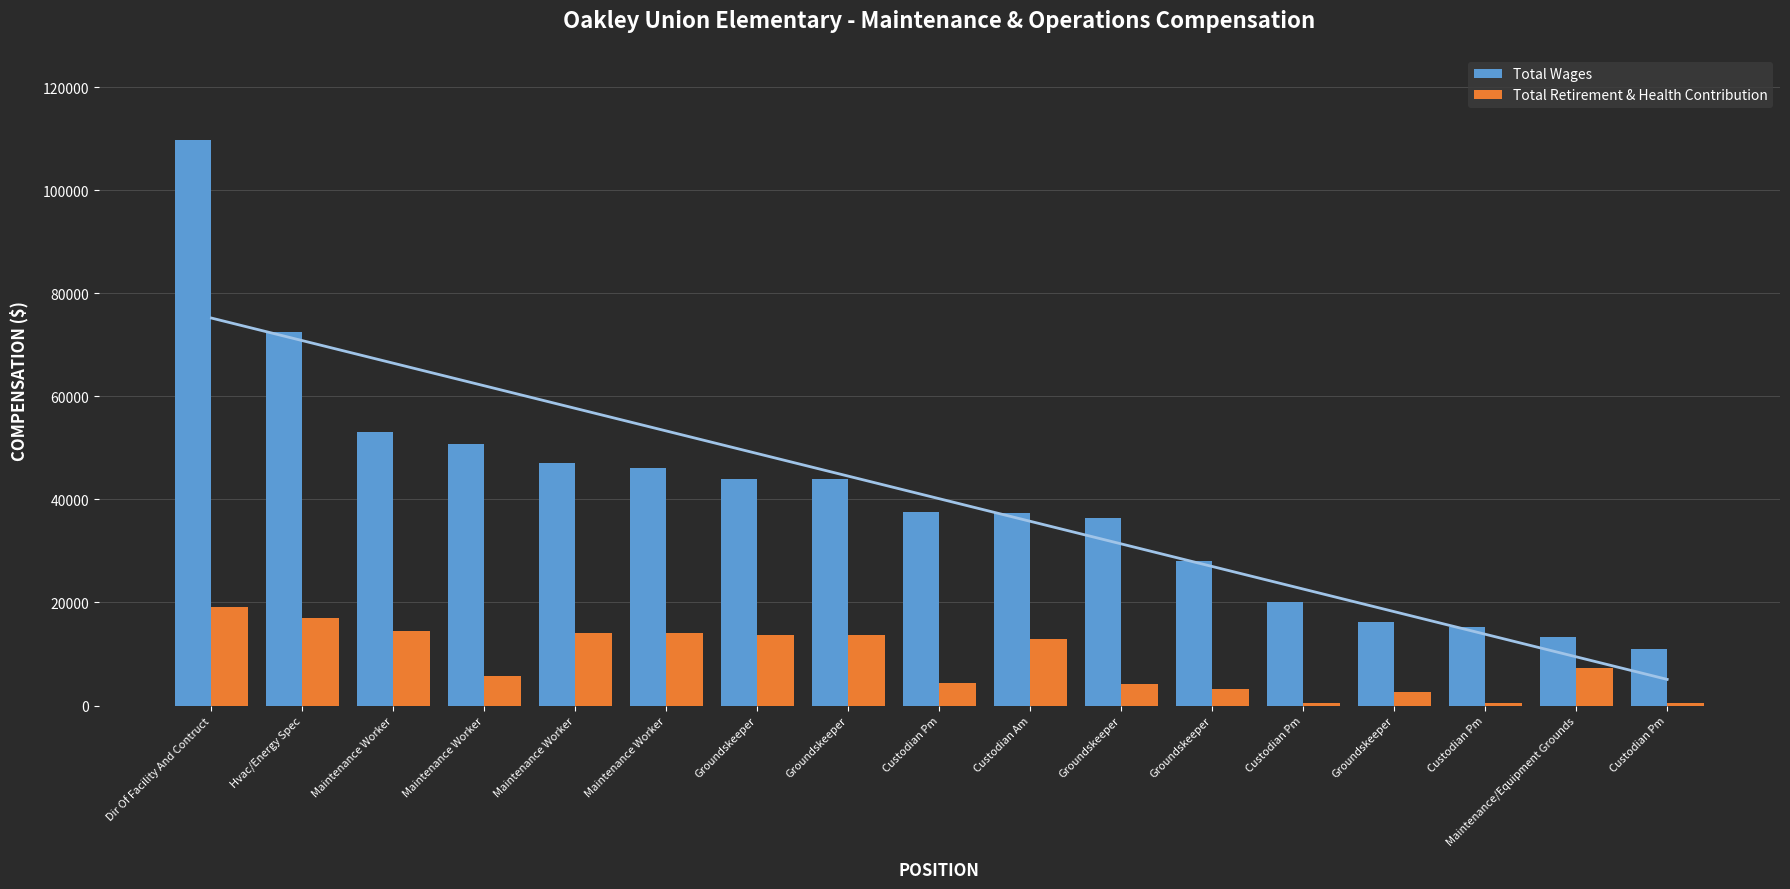

Count the number of data series in this chart.

2